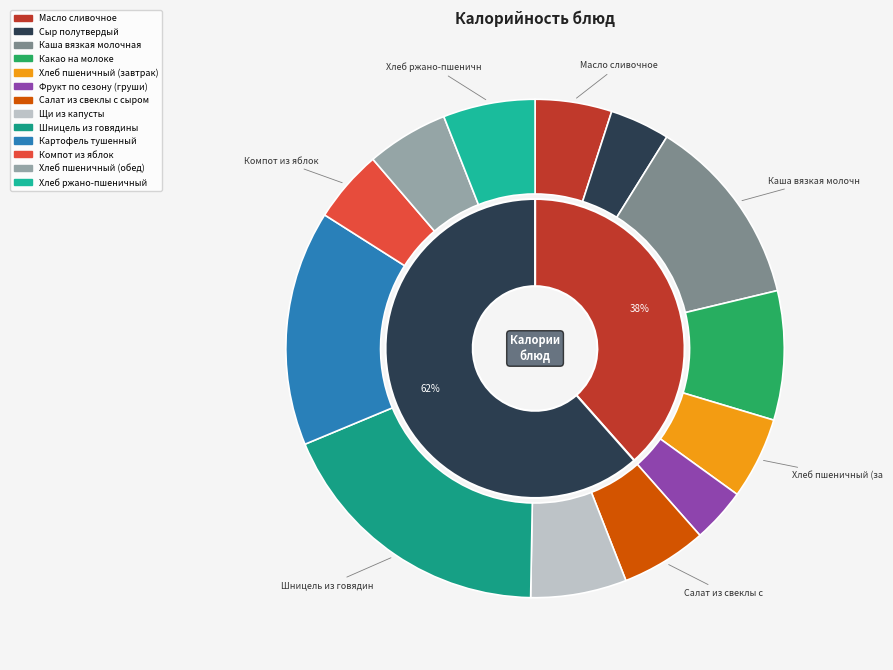

To the nearest percent, what is the average slice percentage?

8%